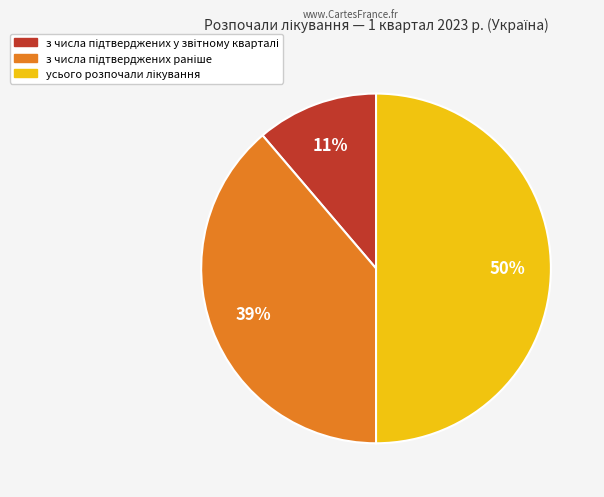

To the nearest percent, what is the difference between the largest and smallest slice percentages?

39%